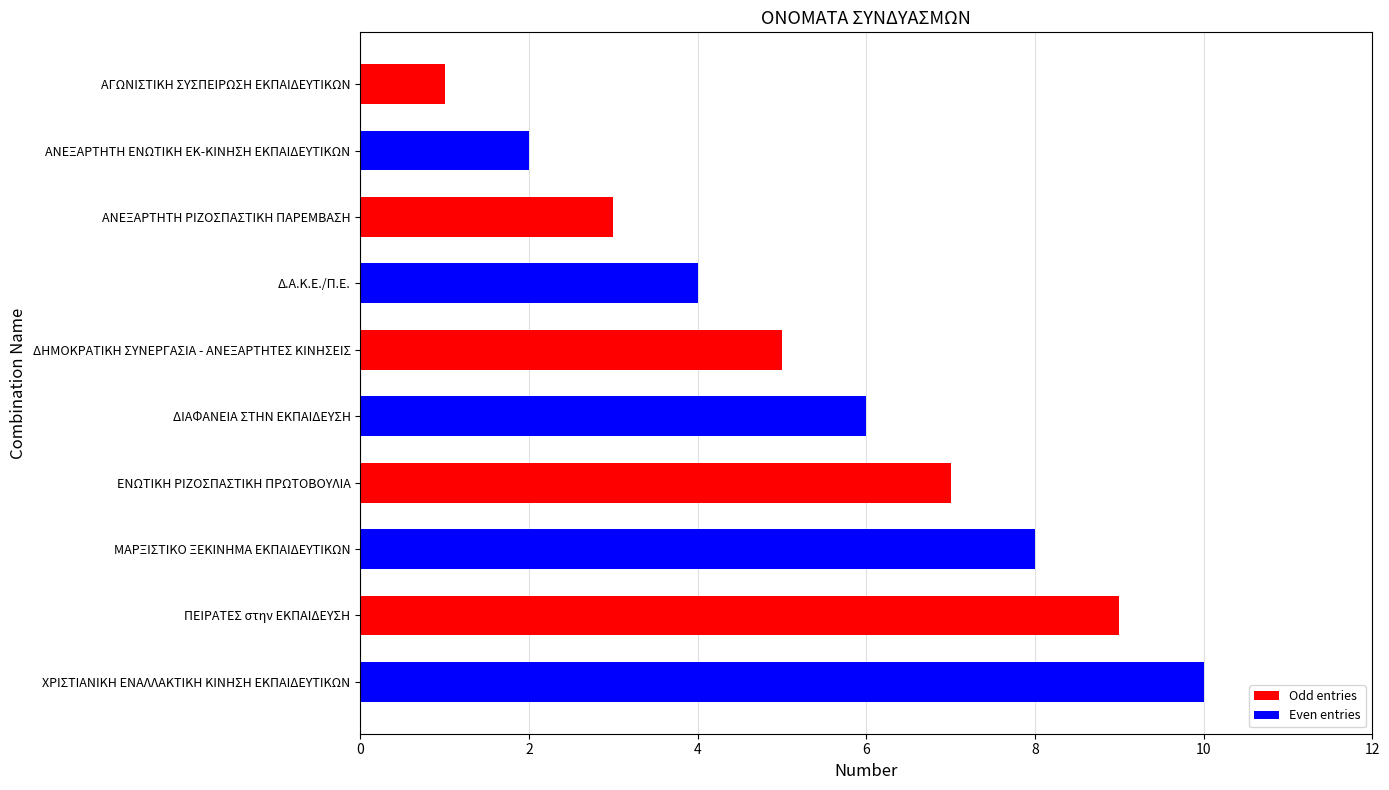

List the labels in order of value, largest first.

ΧΡΙΣΤΙΑΝΙΚΗ ΕΝΑΛΛΑΚΤΙΚΗ ΚΙΝΗΣΗ ΕΚΠΑΙΔΕΥΤΙΚΩΝ, ΠΕΙΡΑΤΕΣ στην ΕΚΠΑΙΔΕΥΣΗ, ΜΑΡΞΙΣΤΙΚΟ ΞΕΚΙΝΗΜΑ ΕΚΠΑΙΔΕΥΤΙΚΩΝ, ΕΝΩΤΙΚΗ ΡΙΖΟΣΠΑΣΤΙΚΗ ΠΡΩΤΟΒΟΥΛΙΑ, ΔΙΑΦΑΝΕΙΑ ΣΤΗΝ ΕΚΠΑΙΔΕΥΣΗ, ΔΗΜΟΚΡΑΤΙΚΗ ΣΥΝΕΡΓΑΣΙΑ - ΑΝΕΞΑΡΤΗΤΕΣ ΚΙΝΗΣΕΙΣ, Δ.Α.Κ.Ε./Π.Ε., ΑΝΕΞΑΡΤΗΤΗ ΡΙΖΟΣΠΑΣΤΙΚΗ ΠΑΡΕΜΒΑΣΗ, ΑΝΕΞΑΡΤΗΤΗ ΕΝΩΤΙΚΗ ΕΚ-ΚΙΝΗΣΗ ΕΚΠΑΙΔΕΥΤΙΚΩΝ, ΑΓΩΝΙΣΤΙΚΗ ΣΥΣΠΕΙΡΩΣΗ ΕΚΠΑΙΔΕΥΤΙΚΩΝ